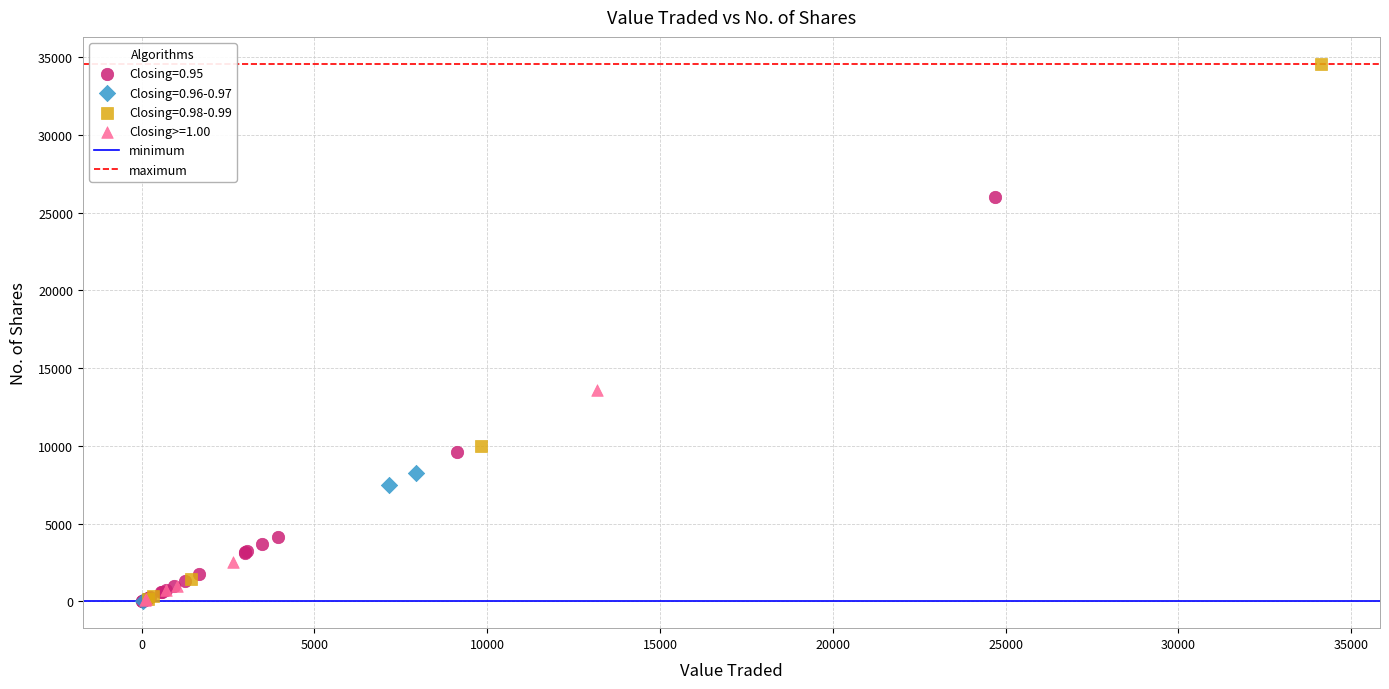

Which series has the largest Y range (max minus min)?

Closing=0.98-0.99